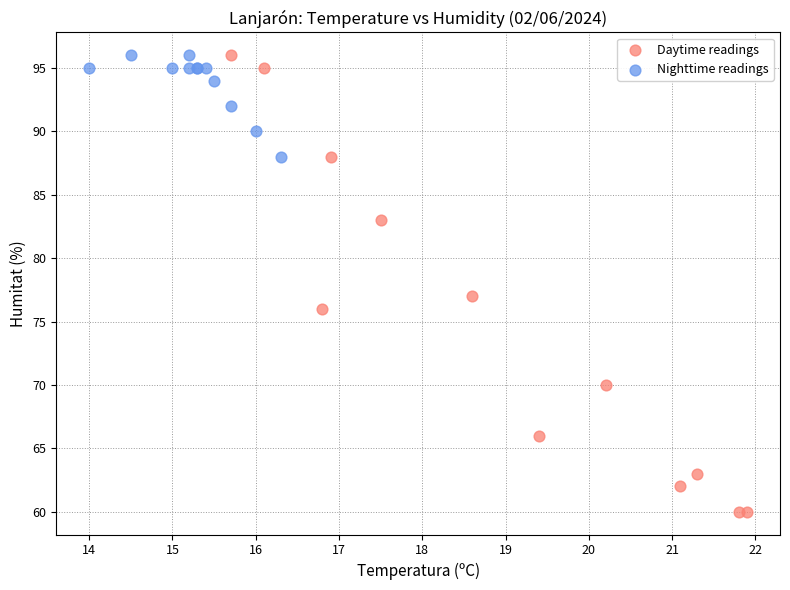

Which series has the largest Y range (max minus min)?

Daytime readings